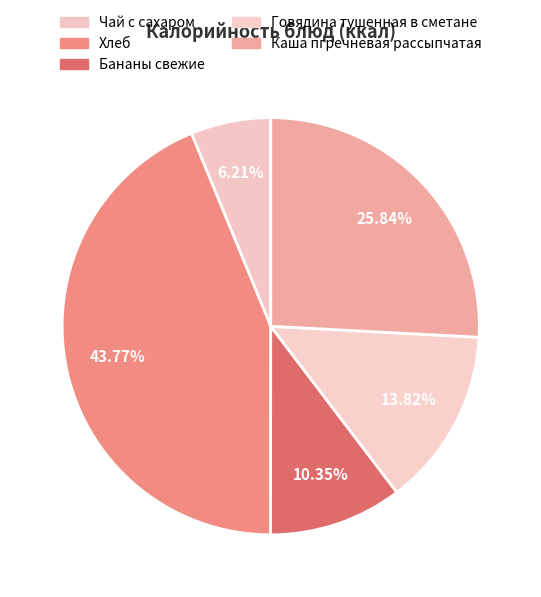

What is the ratio of the value at Каша пгречневая рассыпчатая to the value at Бананы свежие?

2.5